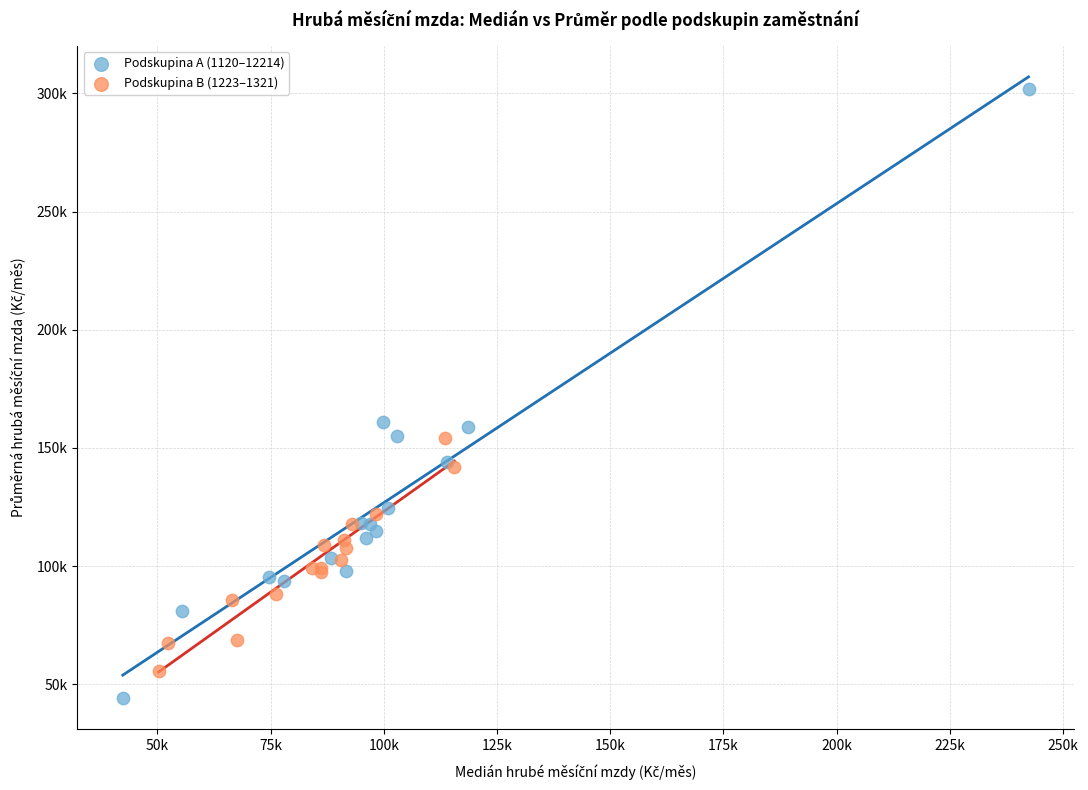

Which series reaches the minimum Y coordinate?

Podskupina A (1120–12214)